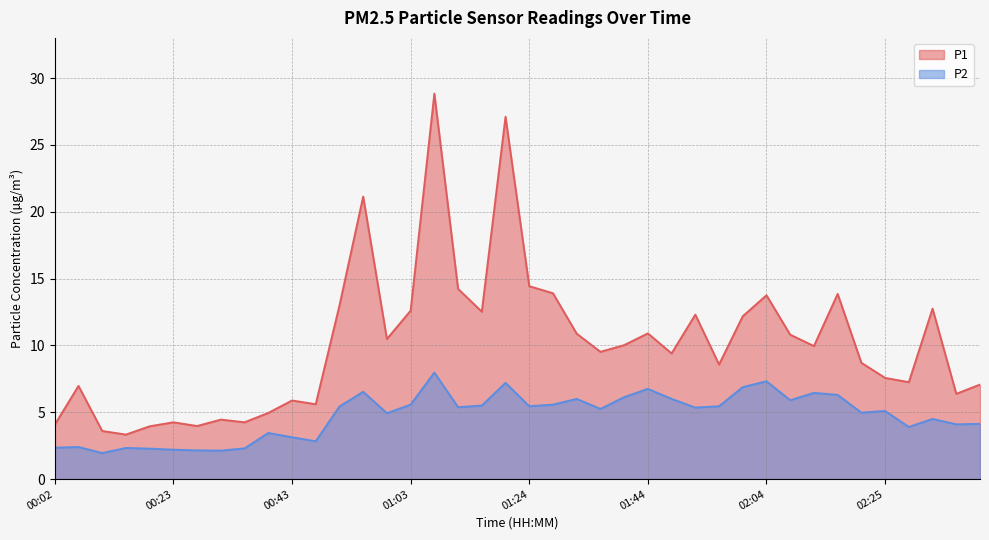

Does the chart have visible grid lines?

Yes